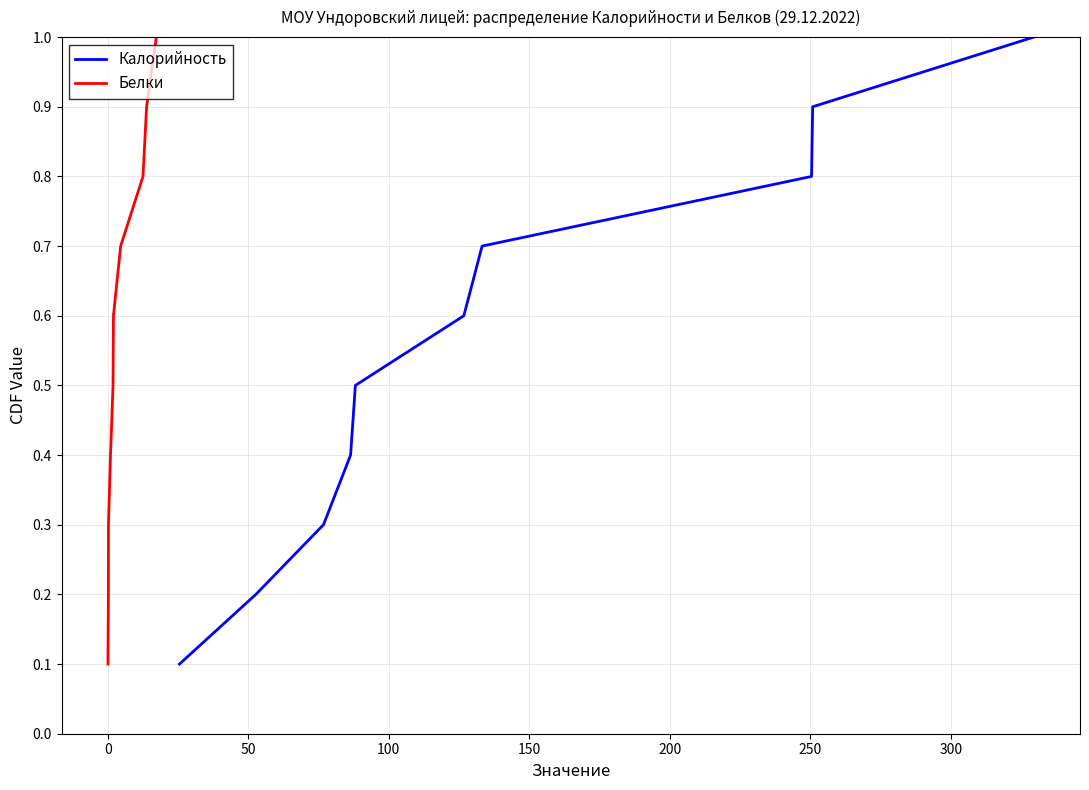

True or false: Белки has a value of 0.3 at 250.

False